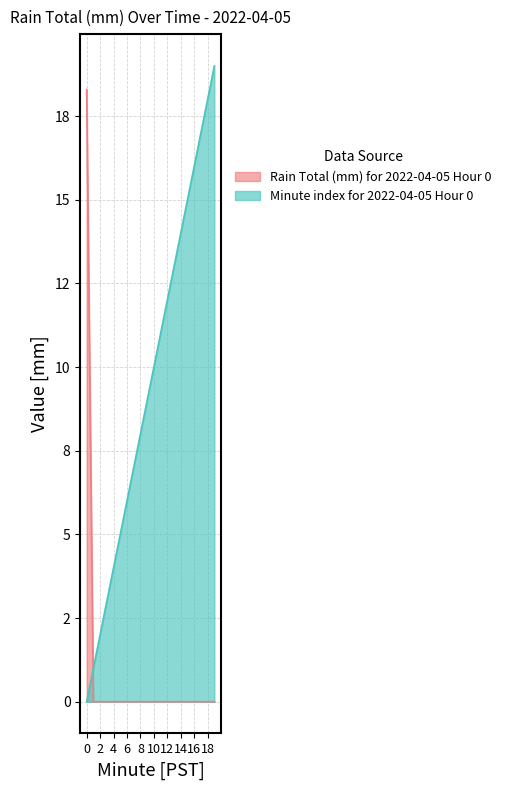

Where is Rain Value (mm) nearest to the value 9?

1